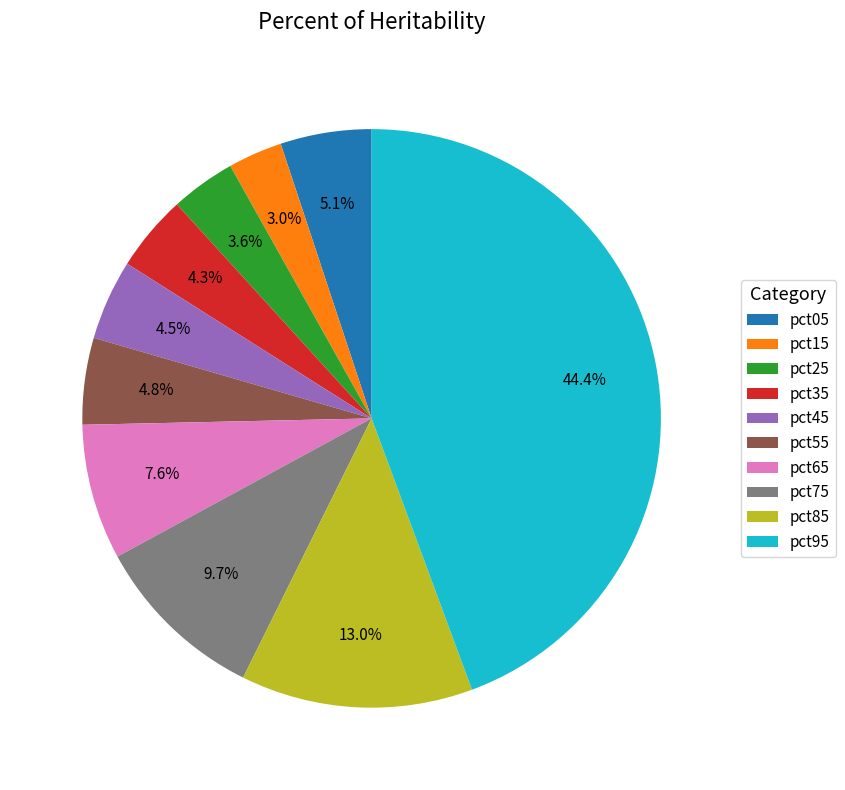

The pct65 slice represents 1% of the pie. True or false?

False